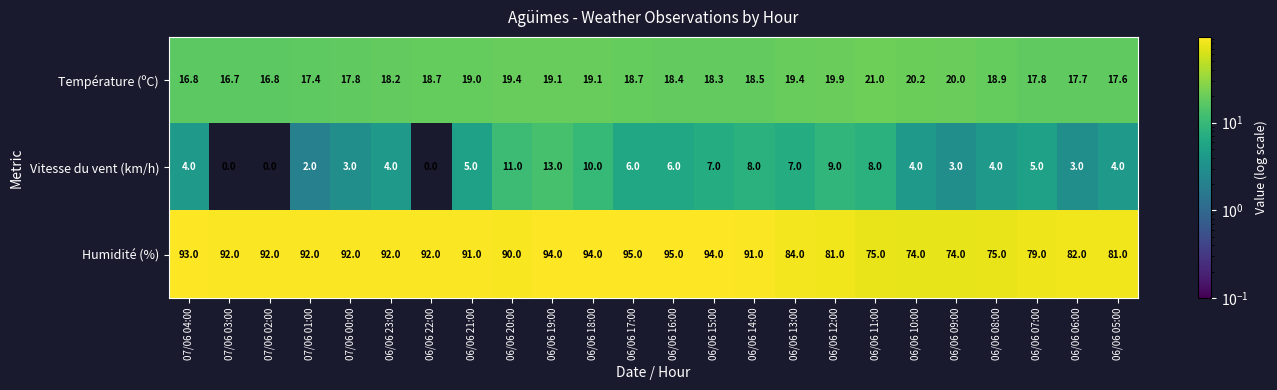

True or false: Vitesse du vent (km/h) has a value of 2.2 at 06/06 17:00.

False